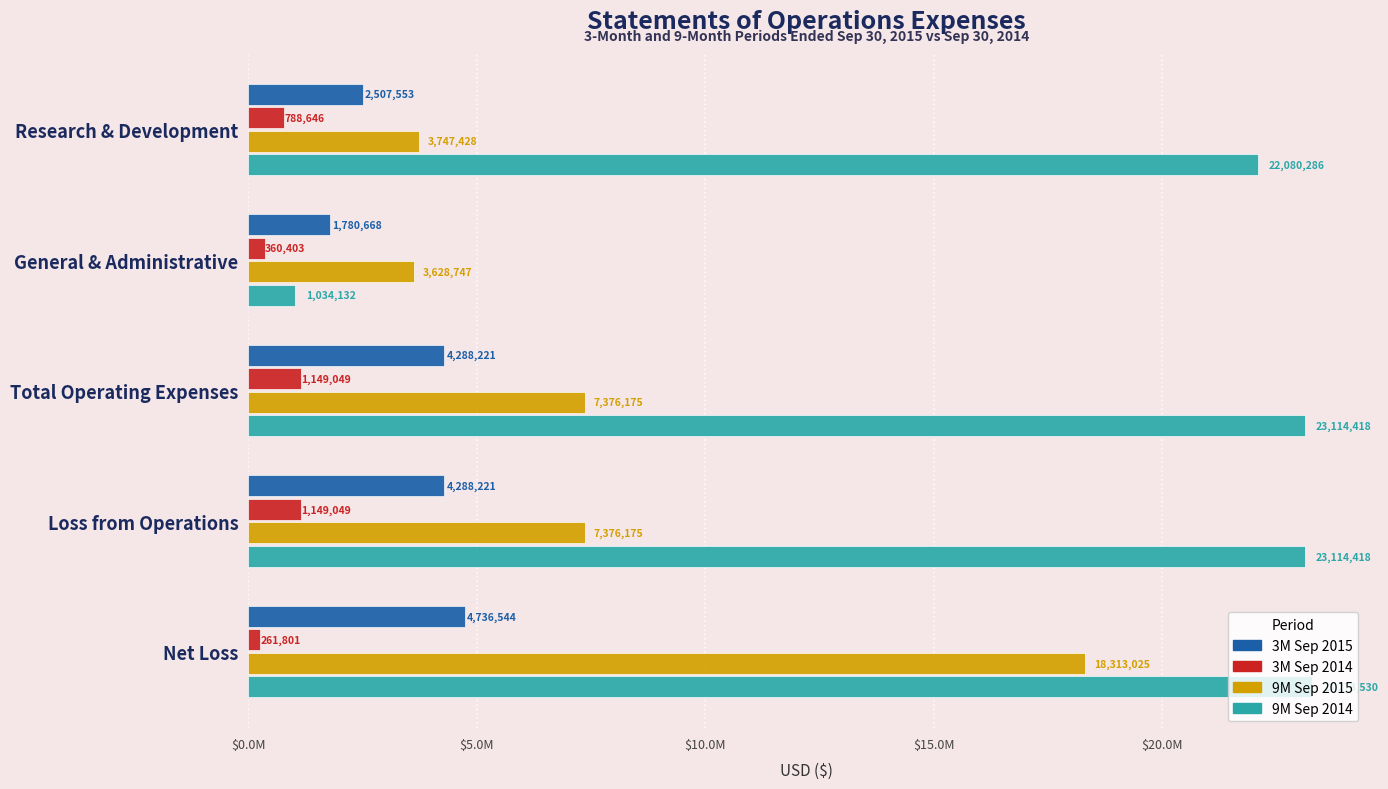

What is the difference between the maximum and minimum values in the 9M Sep 2015 series?

14684278